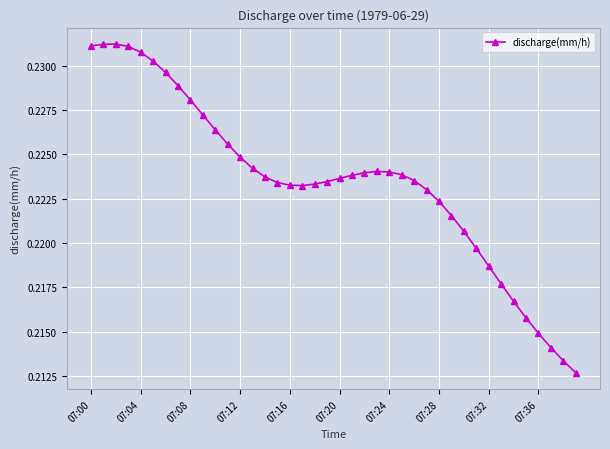

True or false: there are more than 0 points higher than both neighbors.

True